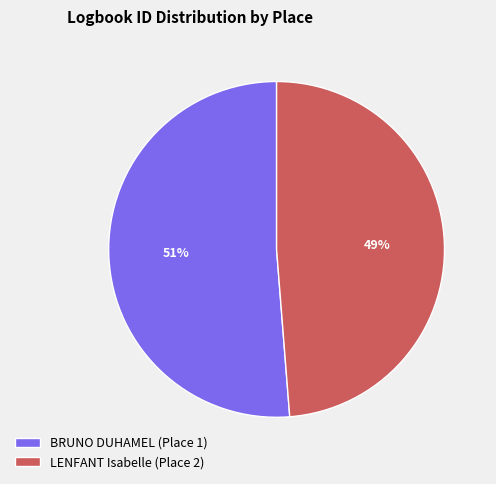

How many slices are in this pie chart?

2